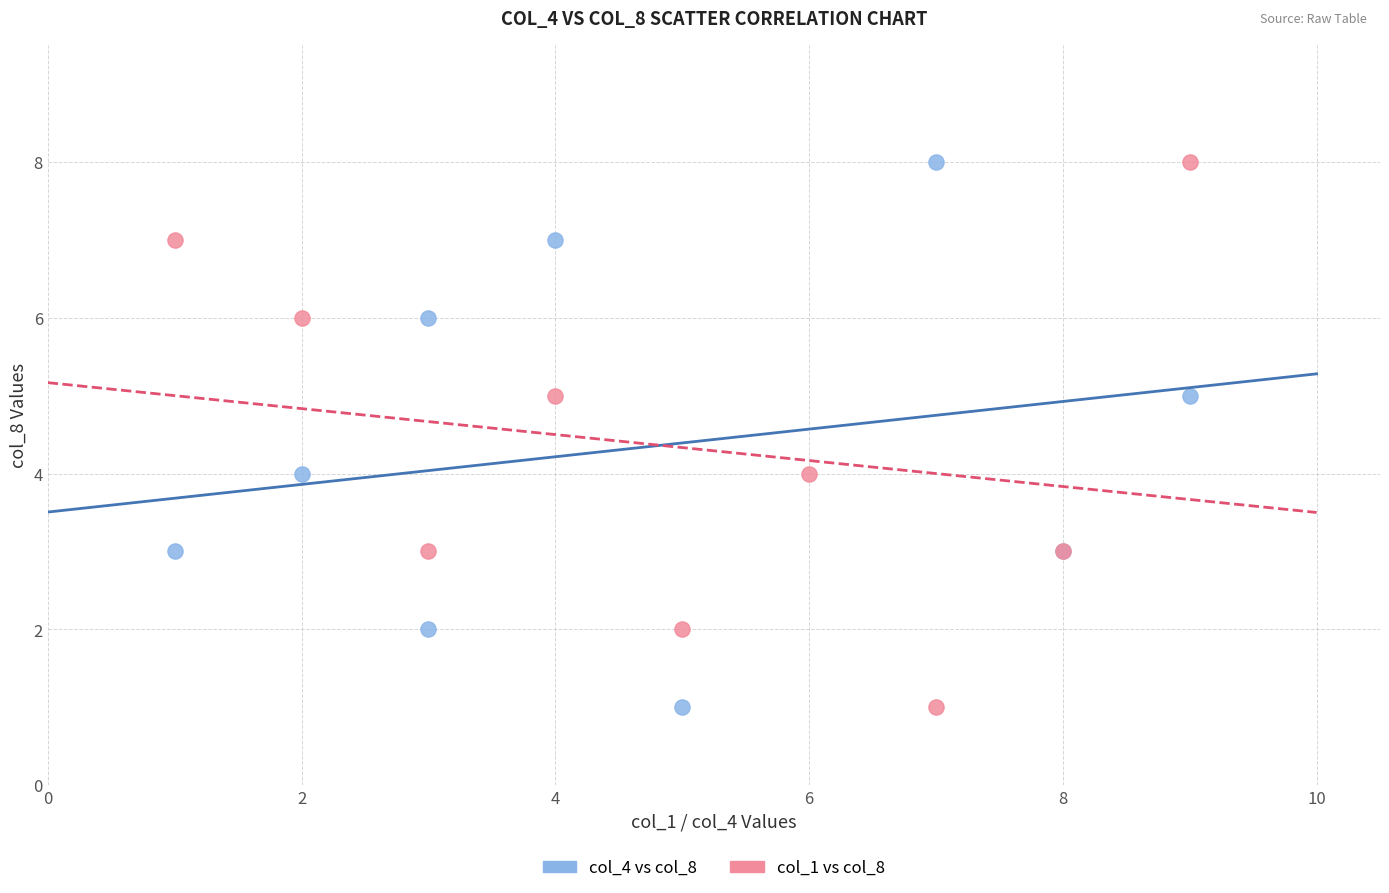

What are all the series names shown in the legend?

col_4 vs col_8, col_1 vs col_8